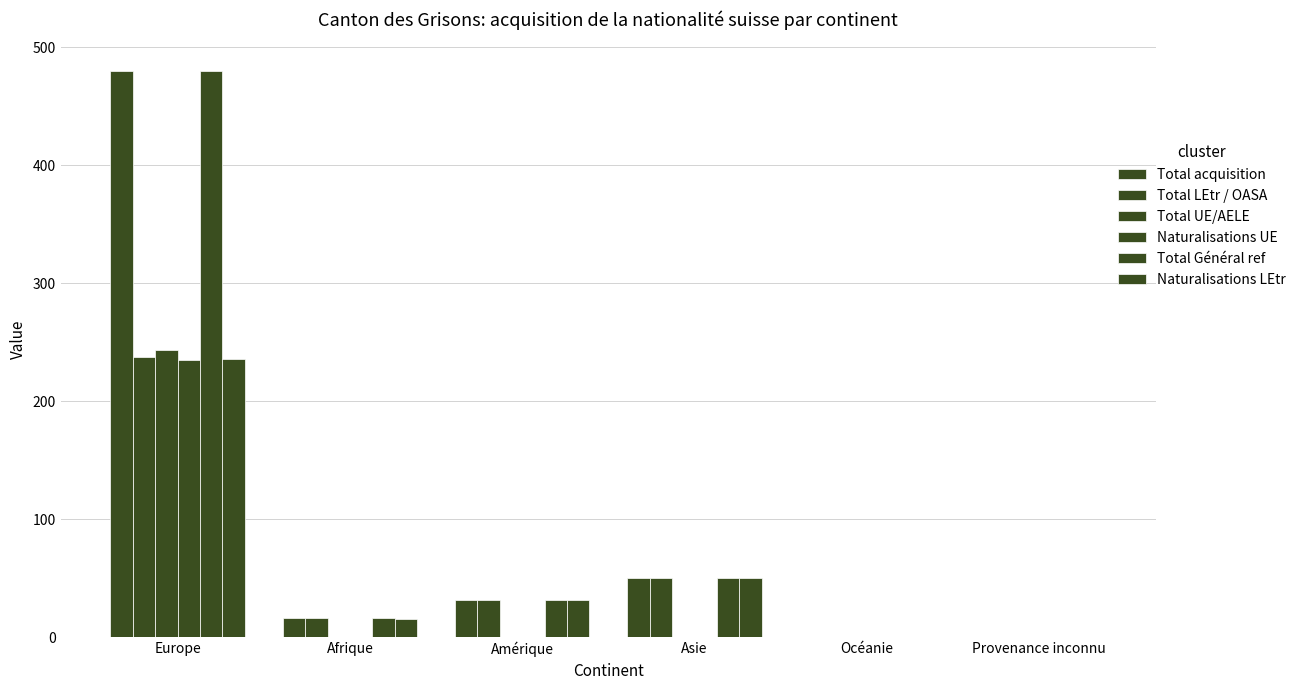

How many series are shown in this chart?

6